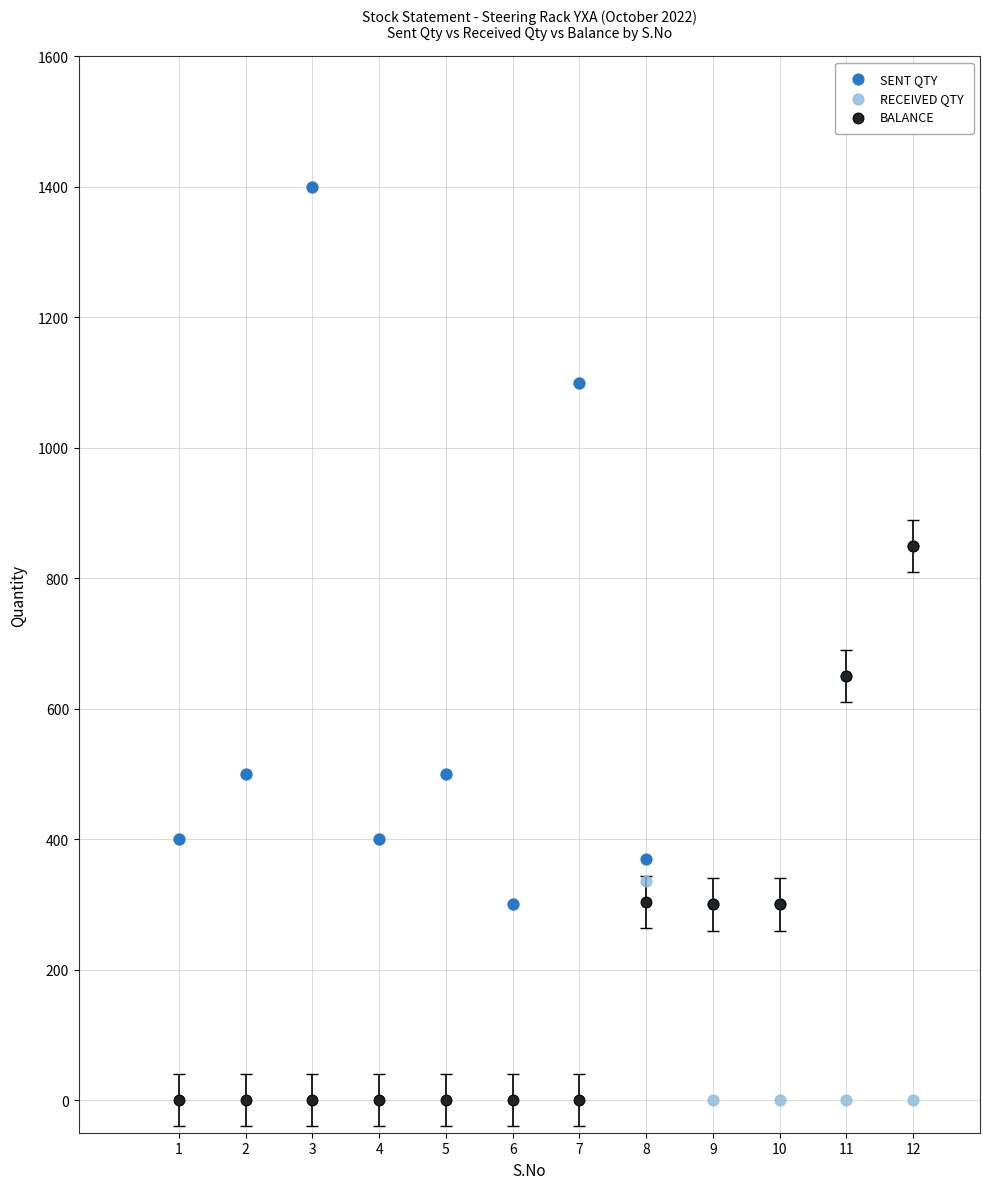

What are all the series names shown in the legend?

SENT QTY, RECEIVED QTY, BALANCE